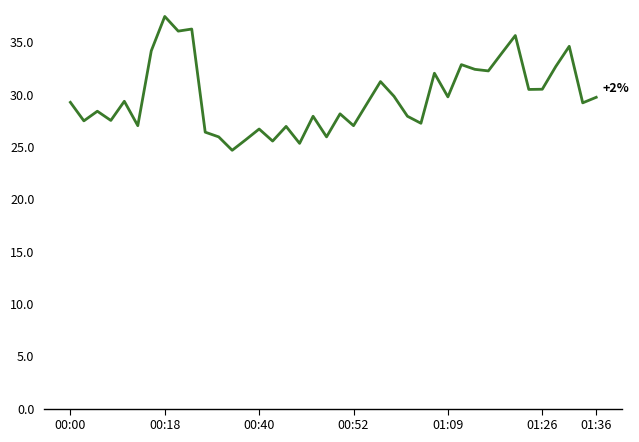

What is the difference between the maximum and minimum values?

12.8